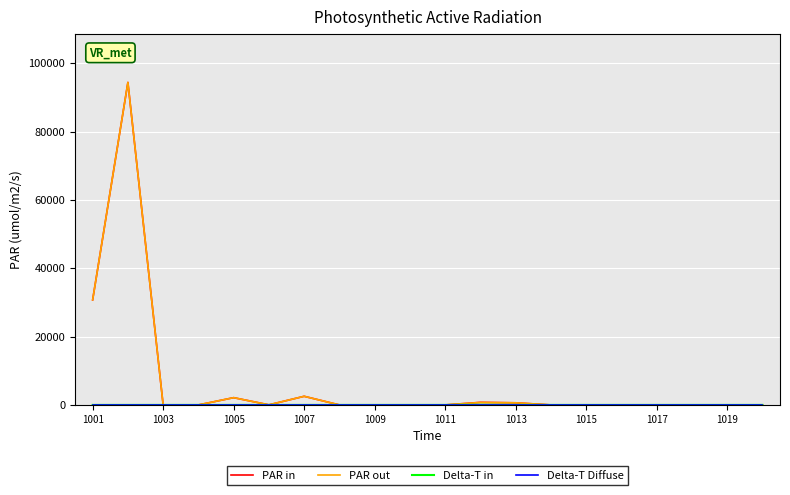

True or false: Delta-T Diffuse has more than 0 interior local peaks.

False